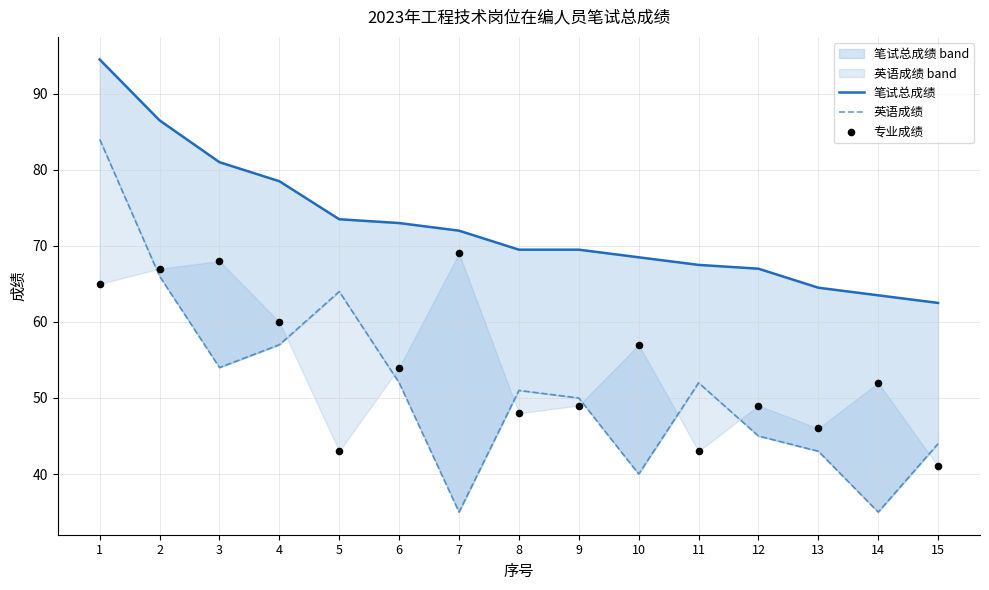

Which series reaches the maximum Y coordinate?

笔试总成绩